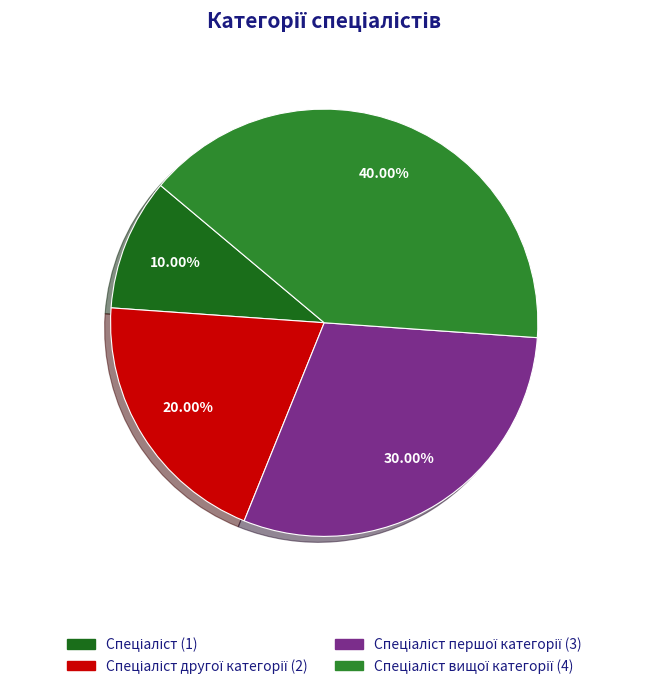

Is there any slice that represents more than half of the pie?

No